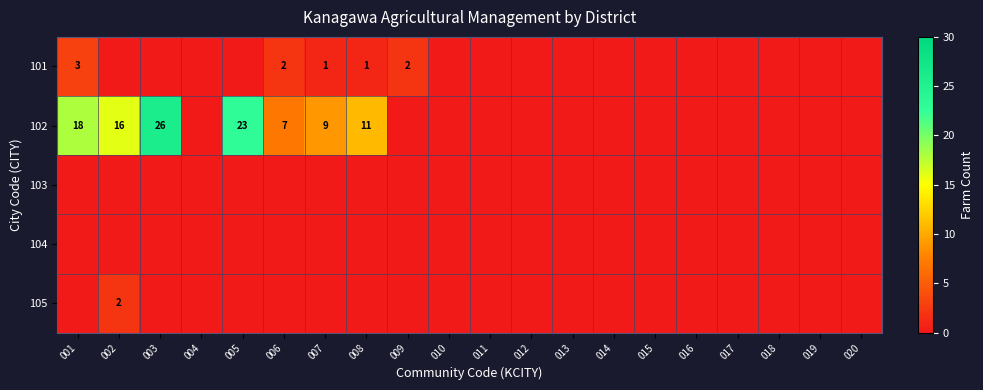

The value of 104 at 007 is 0. True or false?

True